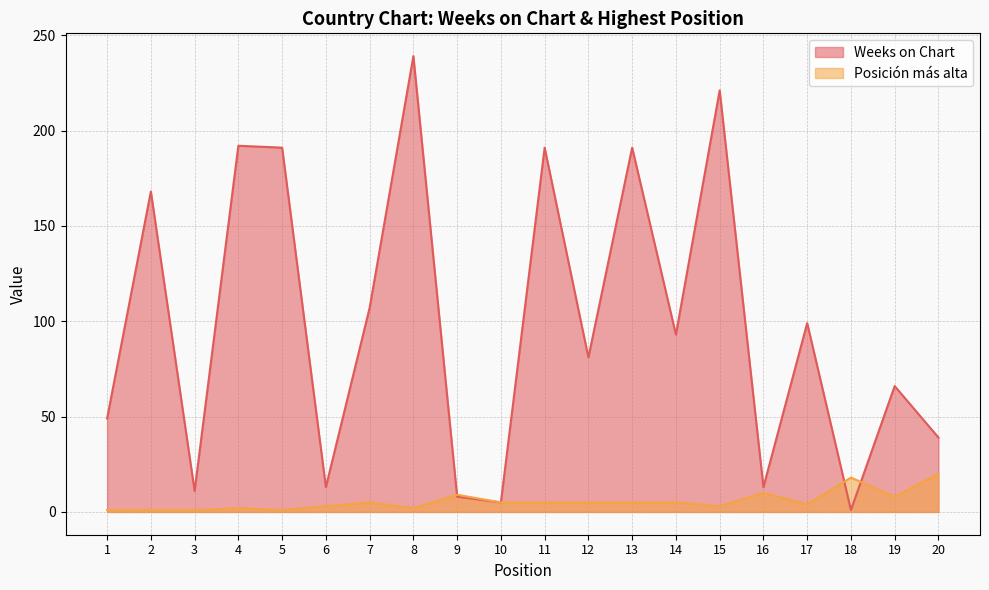

What is the difference between the second highest and minimum values in the Posición más alta series?

17